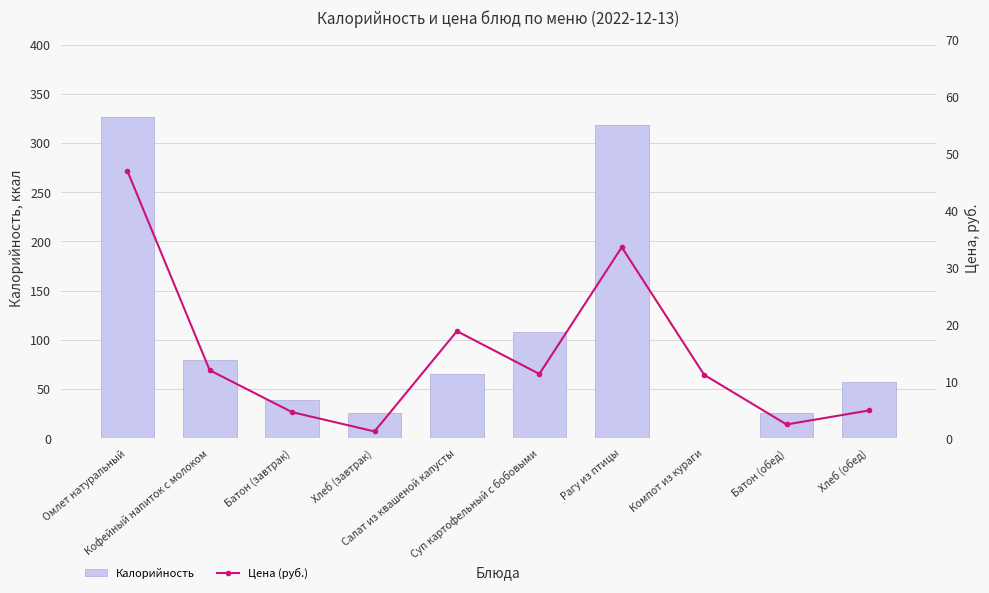

Is the value of Калорийность at Компот из кураги greater than the value of Цена (руб.) at Компот из кураги?

No